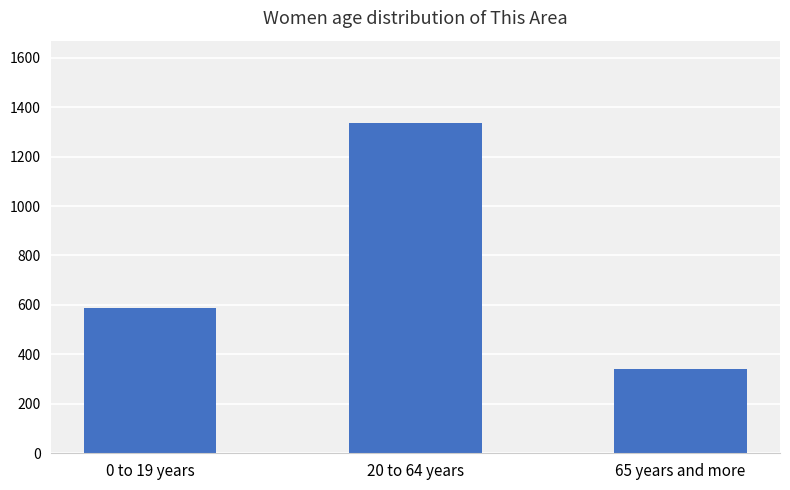

List the labels in order of value, smallest first.

65 years and more, 0 to 19 years, 20 to 64 years